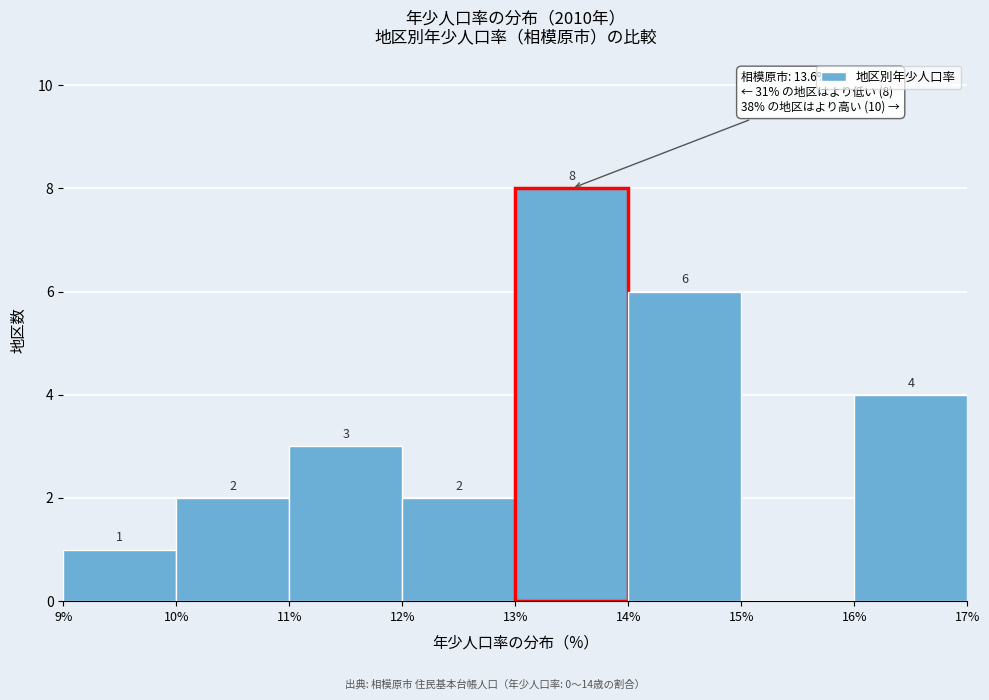

Over which range of the x-axis is the bar tallest?

13% to 14%